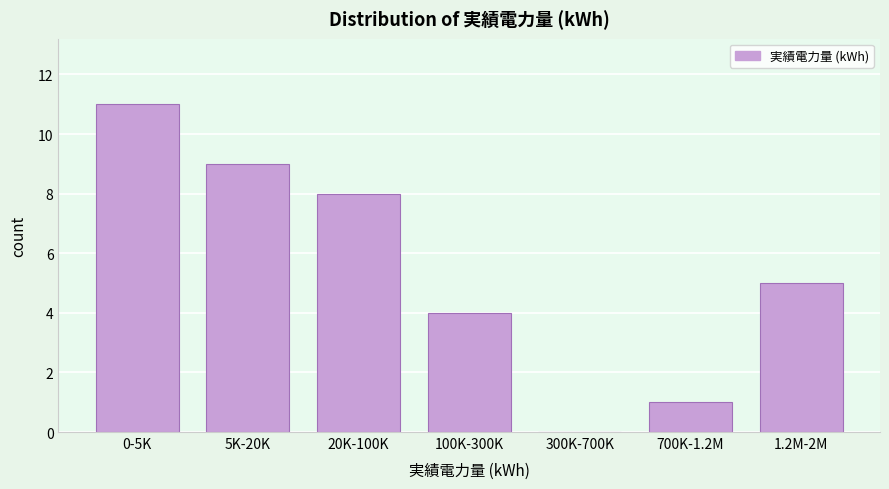

Reading right to left, transcribe all the data shown in this chart.

1.2M-2M=5	700K-1.2M=1	300K-700K=0	100K-300K=4	20K-100K=8	5K-20K=9	0-5K=11